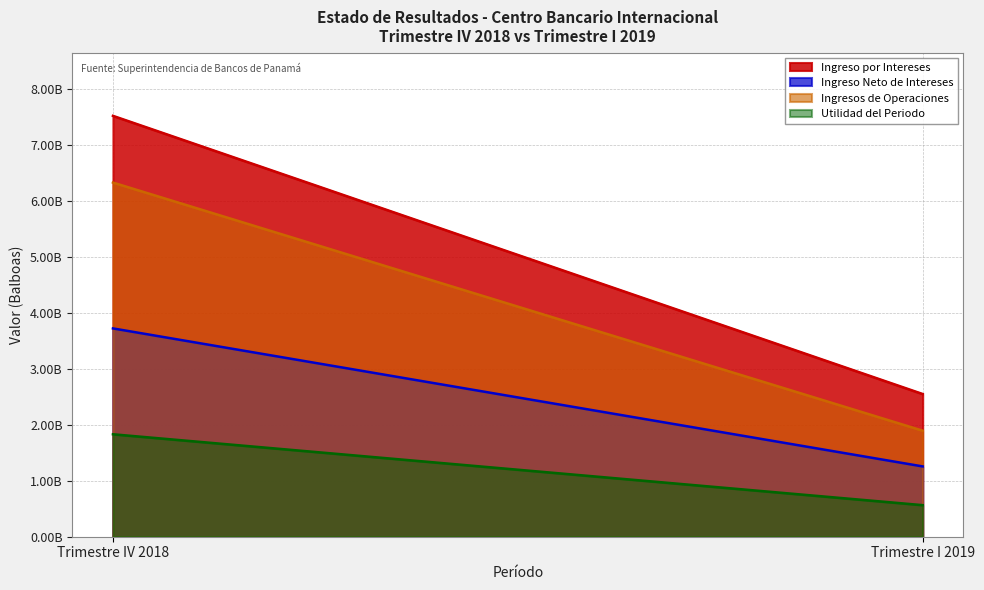

What are all the series names shown in the legend?

Ingreso por Intereses, Ingreso Neto de Intereses, Ingresos de Operaciones, Utilidad del Periodo